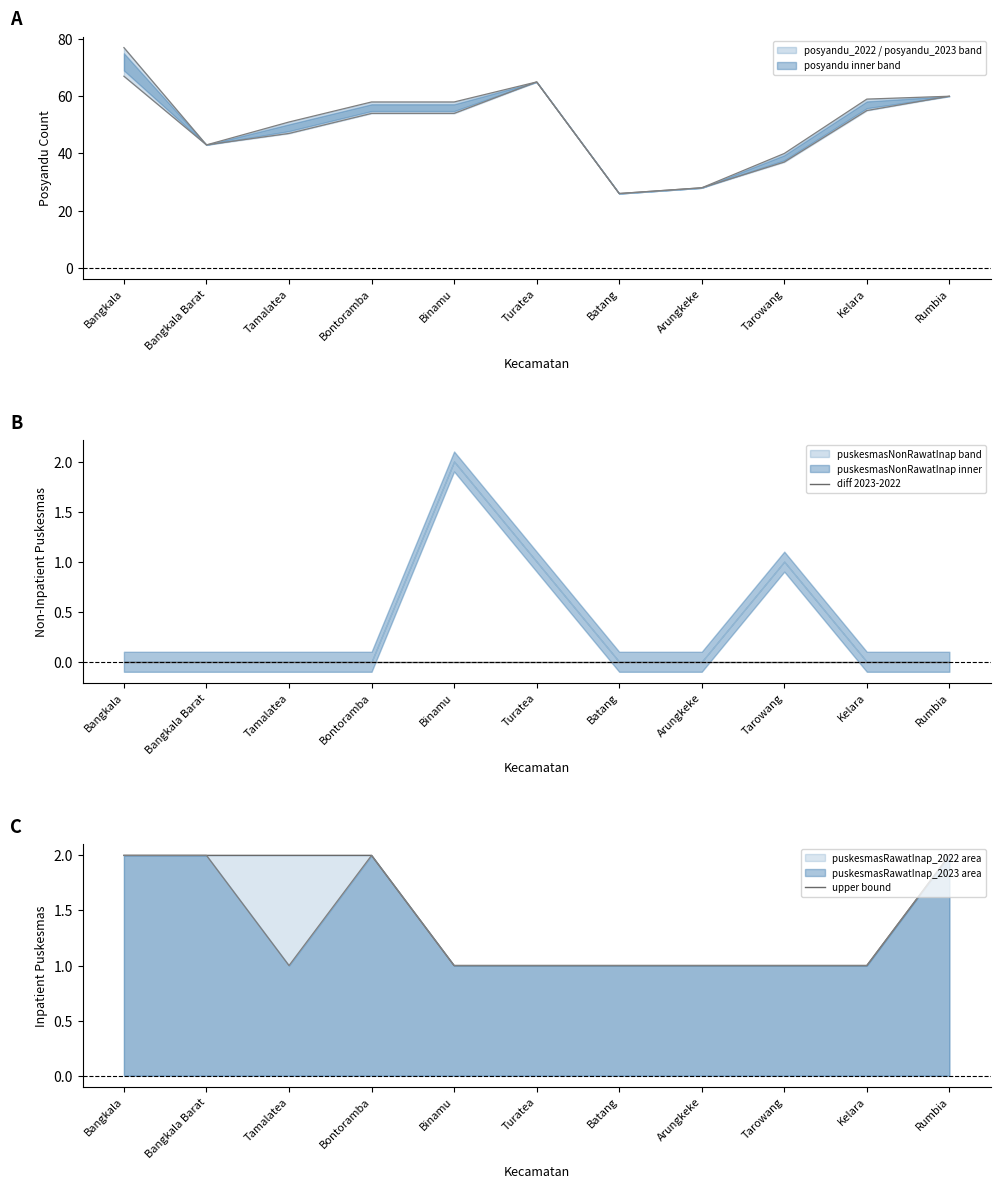

Which series has the largest range (max minus min)?

upper bound